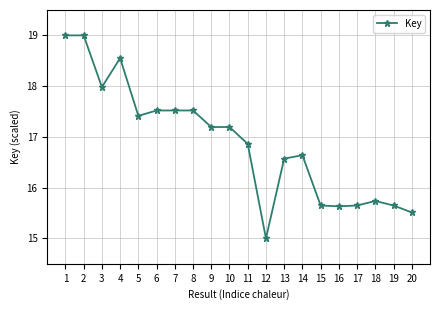

What is the difference between the maximum and minimum values?

4.0